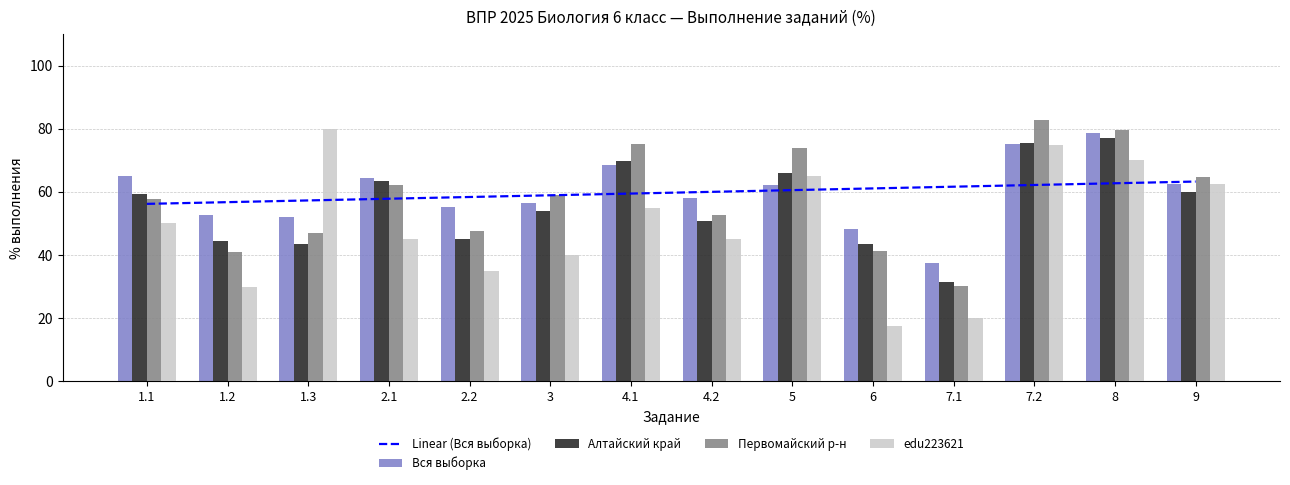

What is the total value across all series at 5?

327.6